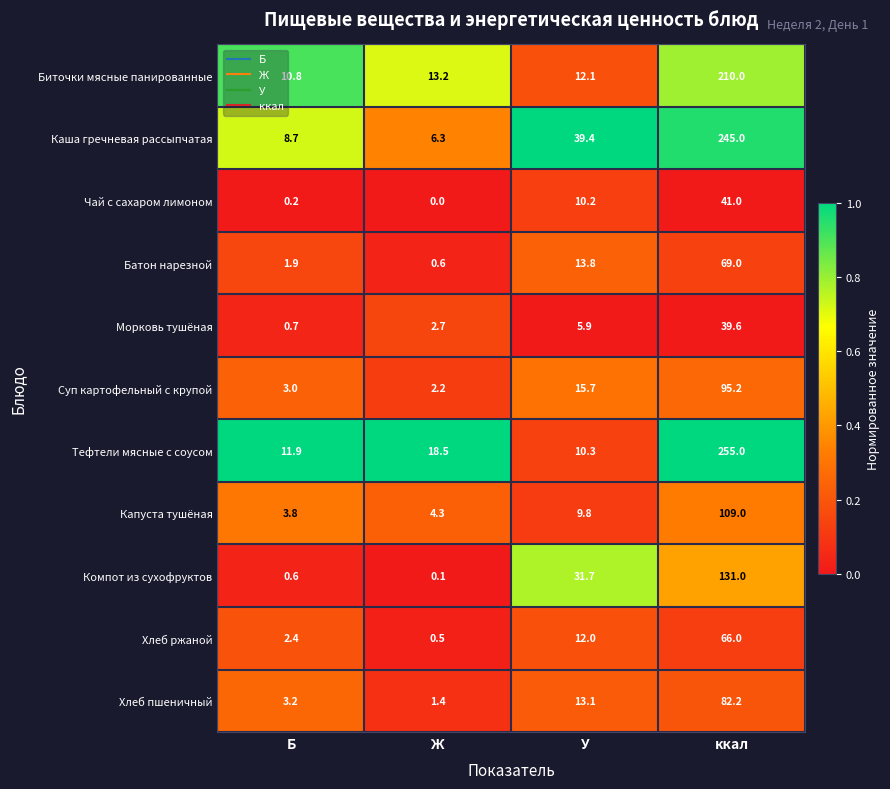

At У, list the series in order from smallest to largest.

Морковь тушёная, Капуста тушёная, Чай с сахаром лимоном, Тефтели мясные с соусом, Хлеб ржаной, Биточки мясные панированные, Хлеб пшеничный, Батон нарезной, Суп картофельный с крупой, Компот из сухофруктов, Каша гречневая рассыпчатая